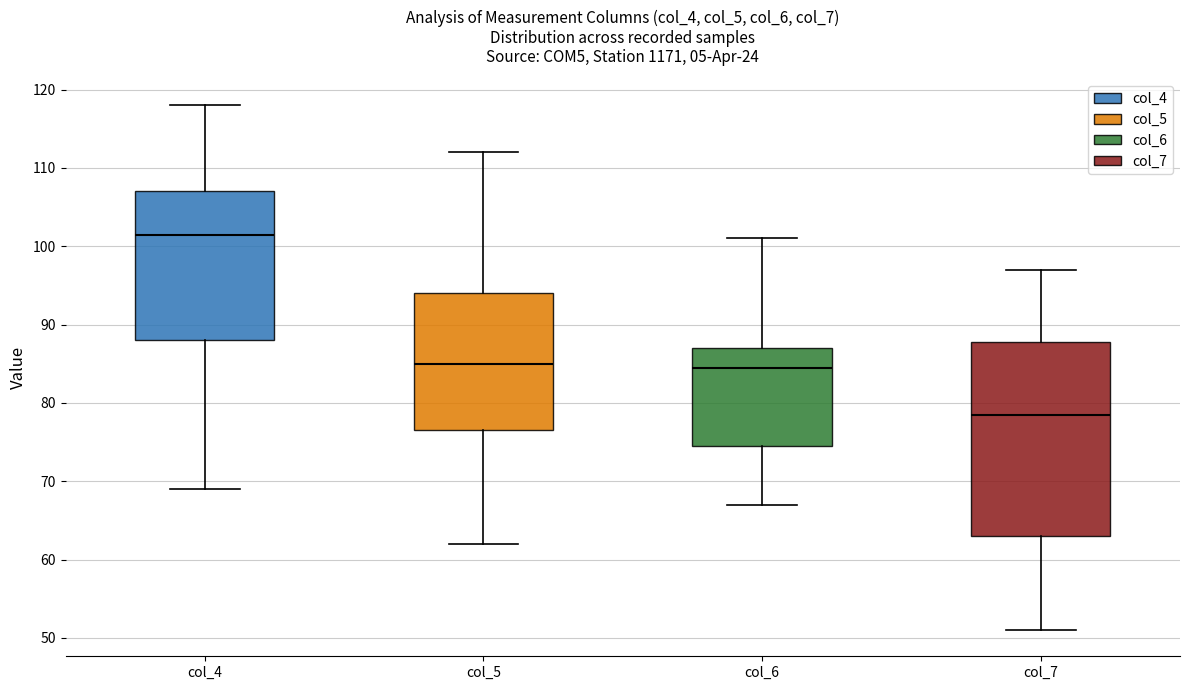

Where does the median line of the box for col_7 sit on the y-axis? The values are not printed on the chart, so give them approximately, as read against the axis.

79